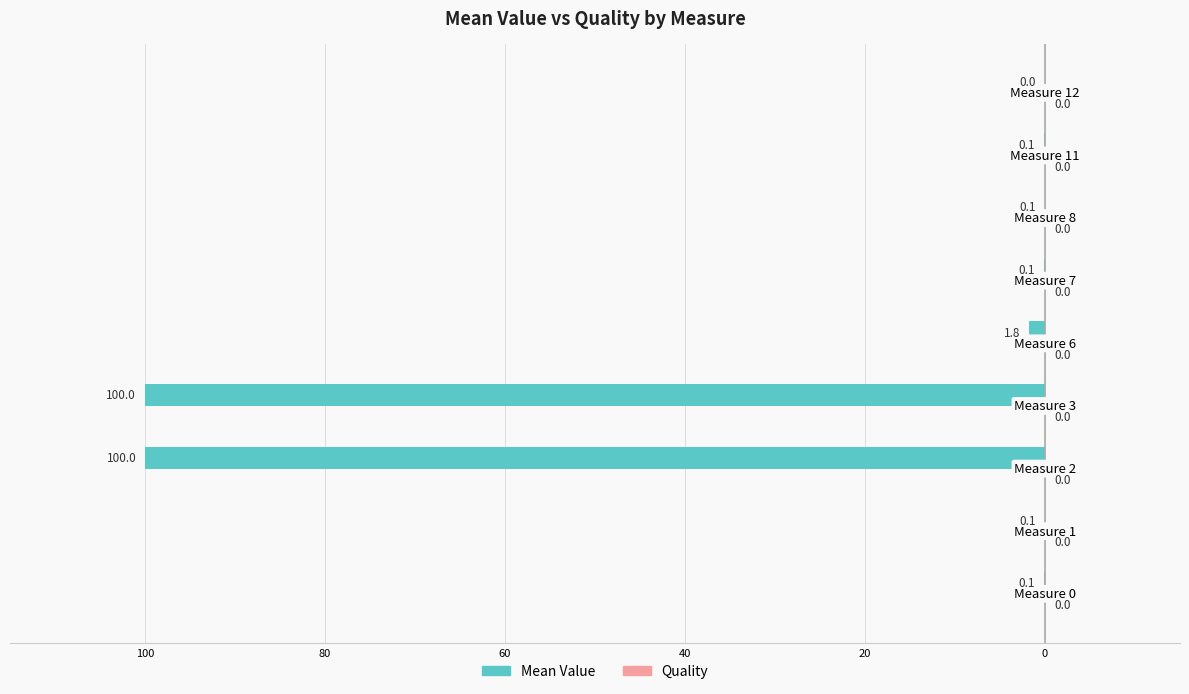

Are the bars horizontal?

Yes